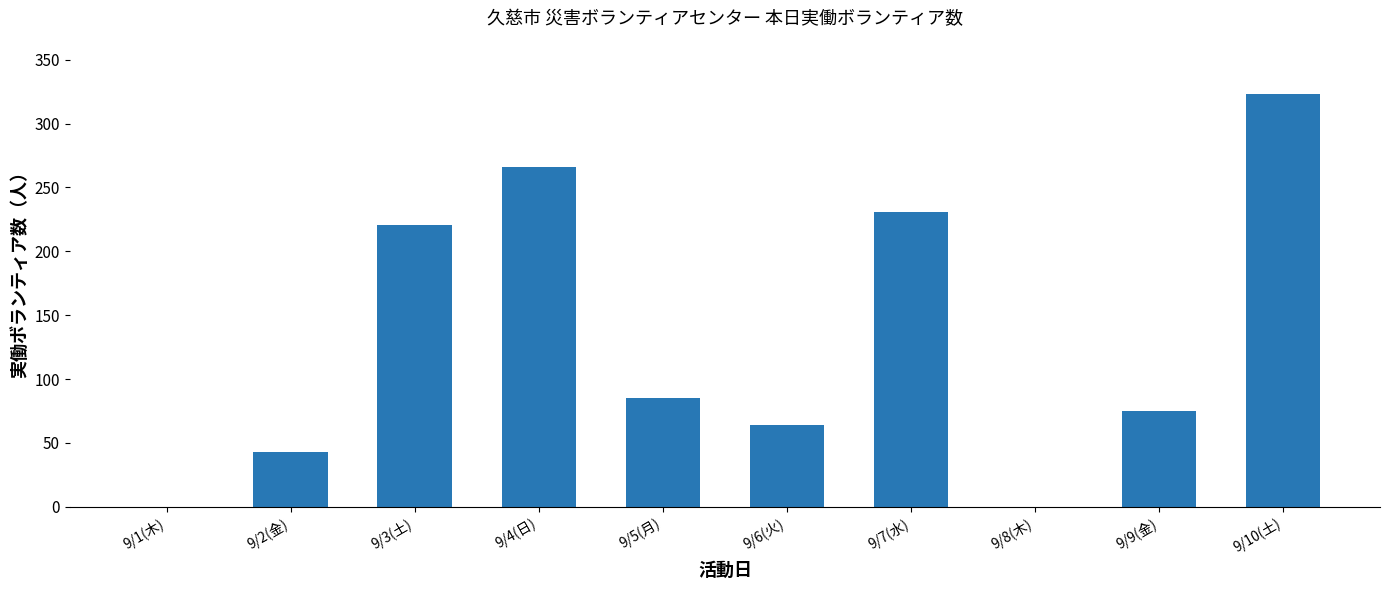

The value at 9/10(土) is 323. True or false?

True